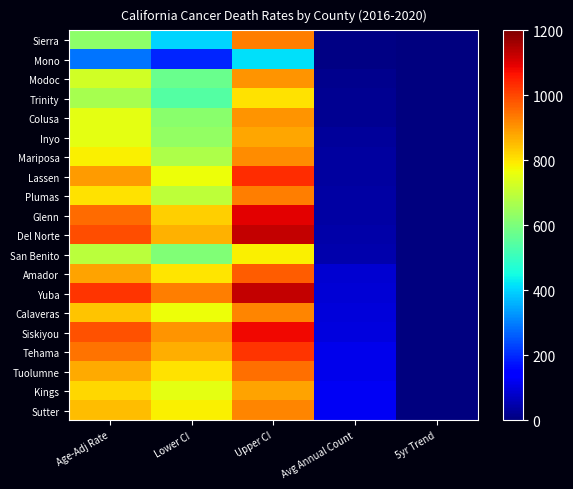

Reading right to left, list all the values displayed in this chart.

Sierra: 5yr Trend=-1.5	Avg Annual Count=5.0	Upper CI=931.8	Lower CI=401.4	Age-Adj Rate=627.1
Mono: 5yr Trend=-3.9	Avg Annual Count=7.0	Upper CI=413.8	Lower CI=195.1	Age-Adj Rate=289.0
Modoc: 5yr Trend=-1.3	Avg Annual Count=16.0	Upper CI=904.0	Lower CI=575.7	Age-Adj Rate=726.3
Trinity: 5yr Trend=-1.8	Avg Annual Count=21.0	Upper CI=804.2	Lower CI=540.1	Age-Adj Rate=662.4
Colusa: 5yr Trend=-1.6	Avg Annual Count=23.0	Upper CI=904.5	Lower CI=619.1	Age-Adj Rate=751.8
Inyo: 5yr Trend=-1.5	Avg Annual Count=31.0	Upper CI=879.8	Lower CI=636.7	Age-Adj Rate=751.0
Mariposa: 5yr Trend=-1.6	Avg Annual Count=35.0	Upper CI=910.9	Lower CI=672.1	Age-Adj Rate=784.8
Lassen: 5yr Trend=-1.4	Avg Annual Count=37.0	Upper CI=1035.9	Lower CI=768.0	Age-Adj Rate=894.6
Plumas: 5yr Trend=-1.8	Avg Annual Count=39.0	Upper CI=929.8	Lower CI=694.1	Age-Adj Rate=805.6
Glenn: 5yr Trend=-1.0	Avg Annual Count=40.0	Upper CI=1096.7	Lower CI=827.1	Age-Adj Rate=954.9
Del Norte: 5yr Trend=-1.1	Avg Annual Count=46.0	Upper CI=1129.0	Lower CI=863.5	Age-Adj Rate=989.7
San Benito: 5yr Trend=-2.2	Avg Annual Count=51.0	Upper CI=783.8	Lower CI=608.3	Age-Adj Rate=691.9
Amador: 5yr Trend=-1.2	Avg Annual Count=86.0	Upper CI=970.7	Lower CI=799.4	Age-Adj Rate=881.9
Yuba: 5yr Trend=-0.8	Avg Annual Count=93.0	Upper CI=1125.6	Lower CI=932.6	Age-Adj Rate=1025.7
Calaveras: 5yr Trend=-1.2	Avg Annual Count=98.0	Upper CI=919.3	Lower CI=766.7	Age-Adj Rate=840.4
Siskiyou: 5yr Trend=-0.8	Avg Annual Count=99.0	Upper CI=1080.2	Lower CI=901.3	Age-Adj Rate=987.8
Tehama: 5yr Trend=-1.2	Avg Annual Count=114.0	Upper CI=1026.4	Lower CI=868.9	Age-Adj Rate=945.2
Tuolumne: 5yr Trend=-1.1	Avg Annual Count=116.0	Upper CI=948.9	Lower CI=803.7	Age-Adj Rate=874.1
Kings: 5yr Trend=-1.0	Avg Annual Count=122.0	Upper CI=885.1	Lower CI=753.2	Age-Adj Rate=817.2
Sutter: 5yr Trend=-1.2	Avg Annual Count=125.0	Upper CI=920.3	Lower CI=785.0	Age-Adj Rate=850.6